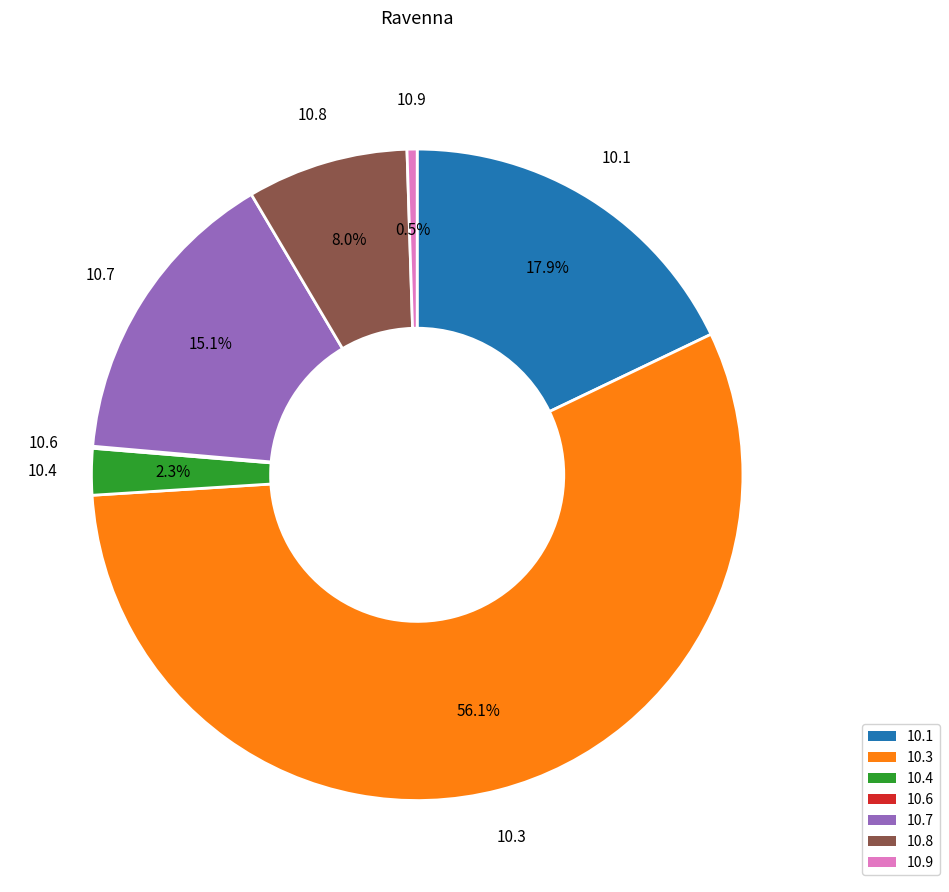

Does 10.3 represent more than half of the total?

Yes